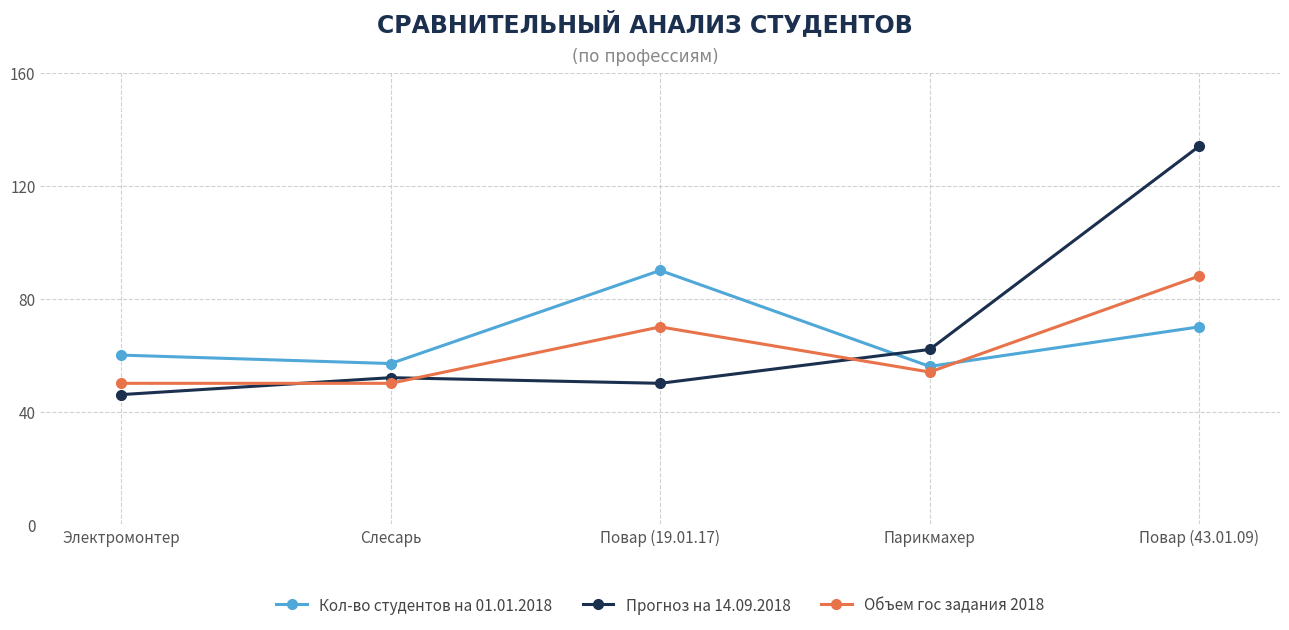

Which category has the highest value across all series?

Повар (43.01.09)